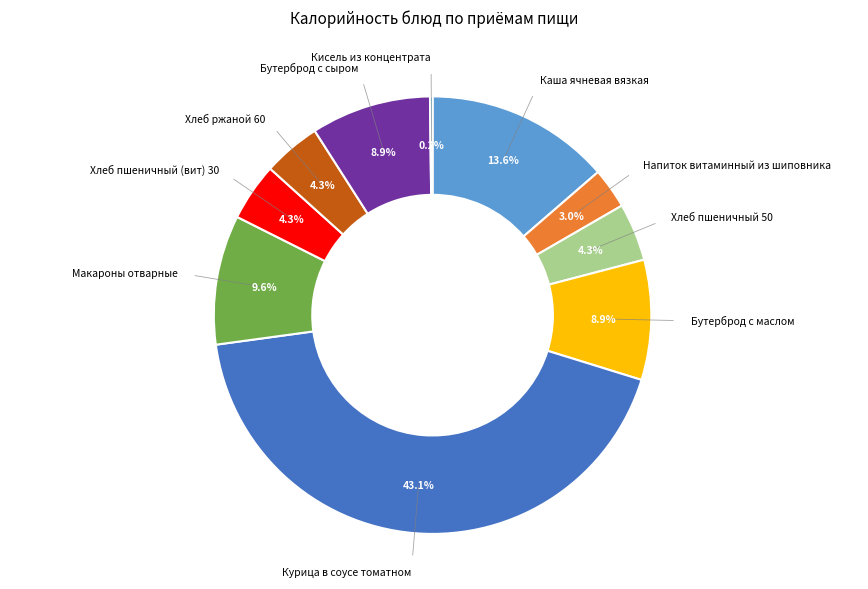

Is there any slice that represents more than half of the pie?

No